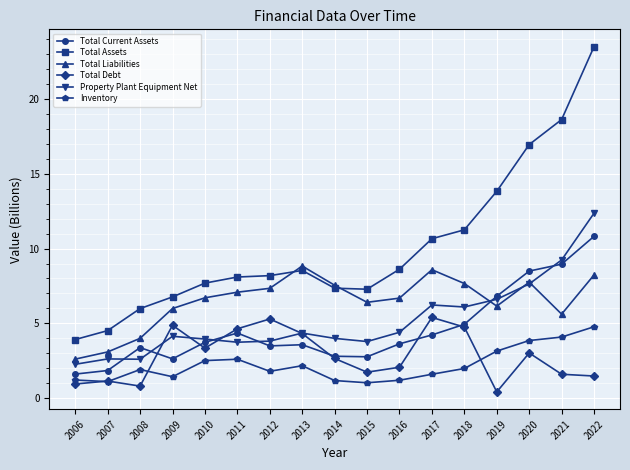

How many lines are shown in the chart?

6